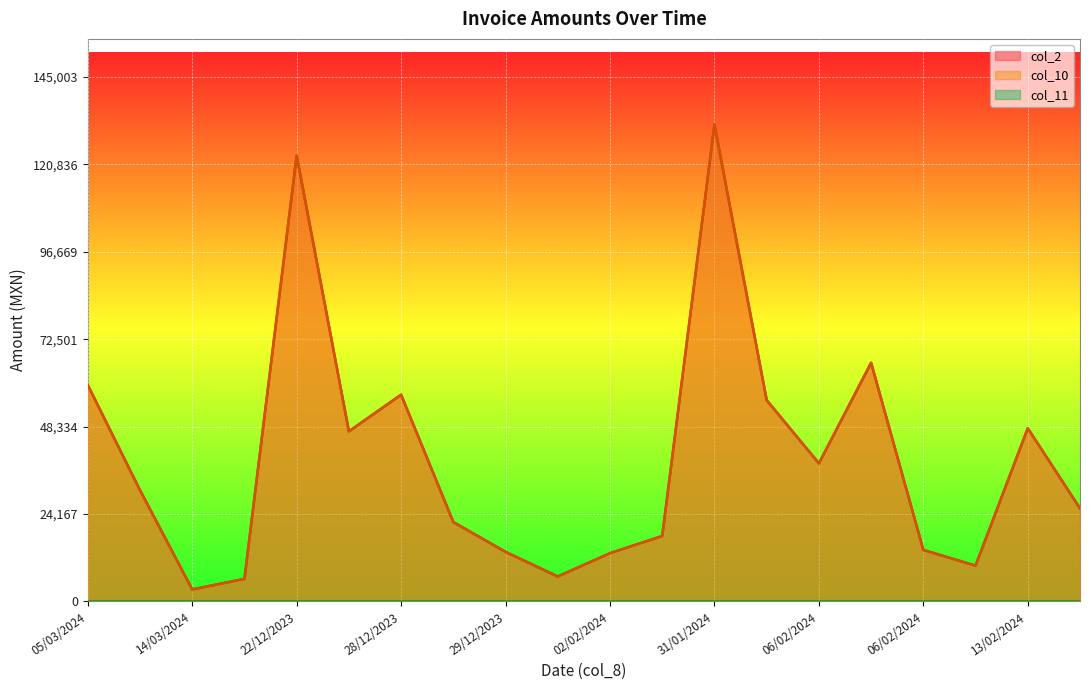

Is it true that col_10 equals 59846.2 at 05/03/2024?

True